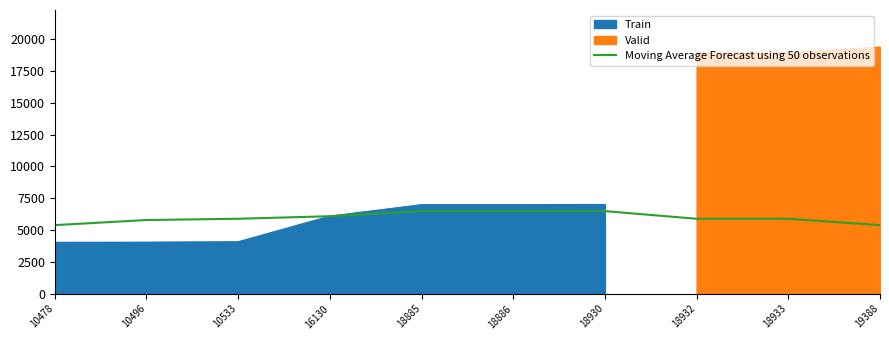

List the labels in order of value, largest first.

18885, 18886, 18930, 16130, 10533, 18932, 18933, 10496, 10478, 19388